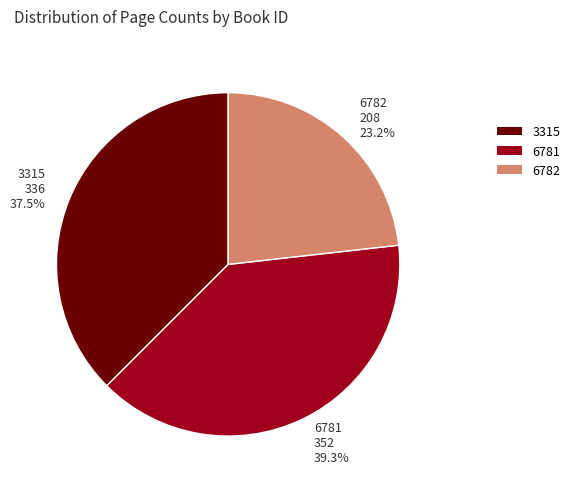

To the nearest percent, what is the difference between the largest and smallest slice percentages?

16%